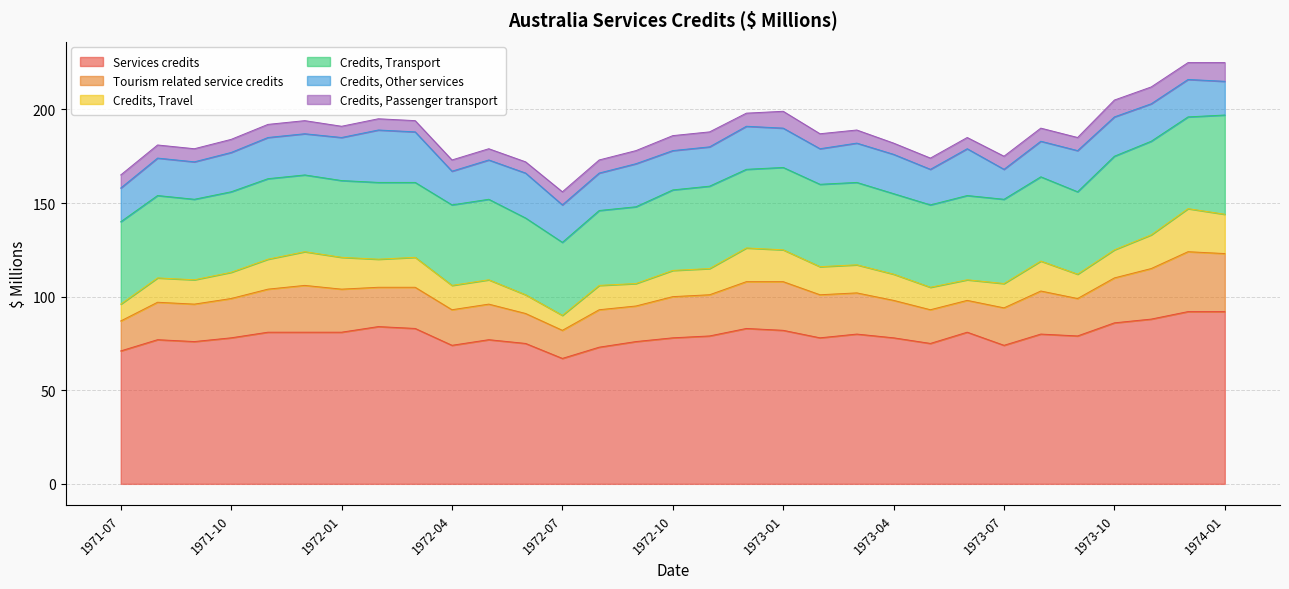

Reading left to right, extract all data points from this chart.

Services credits: 71	77	76	78	81	81	81	84	83	74	77	75	67	73	76	78	79	83	82	78	80	78	75	81	74	80	79	86	88	92	92
Tourism related service credits: 16	20	20	21	23	25	23	21	22	19	19	16	15	20	19	22	22	25	26	23	22	20	18	17	20	23	20	24	27	32	31
Credits, Travel: 9	13	13	14	16	18	17	15	16	13	13	10	8	13	12	14	14	18	17	15	15	14	12	11	13	16	13	15	18	23	21
Credits, Transport: 44	44	43	43	43	41	41	41	40	43	43	41	39	40	41	43	44	42	44	44	44	43	44	45	45	45	44	50	50	49	53
Credits, Other services: 18	20	20	21	22	22	23	28	27	18	21	24	20	20	23	21	21	23	21	19	21	21	19	25	16	19	22	21	20	20	18
Credits, Passenger transport: 7	7	7	7	7	7	6	6	6	6	6	6	7	7	7	8	8	7	9	8	7	6	6	6	7	7	7	9	9	9	10